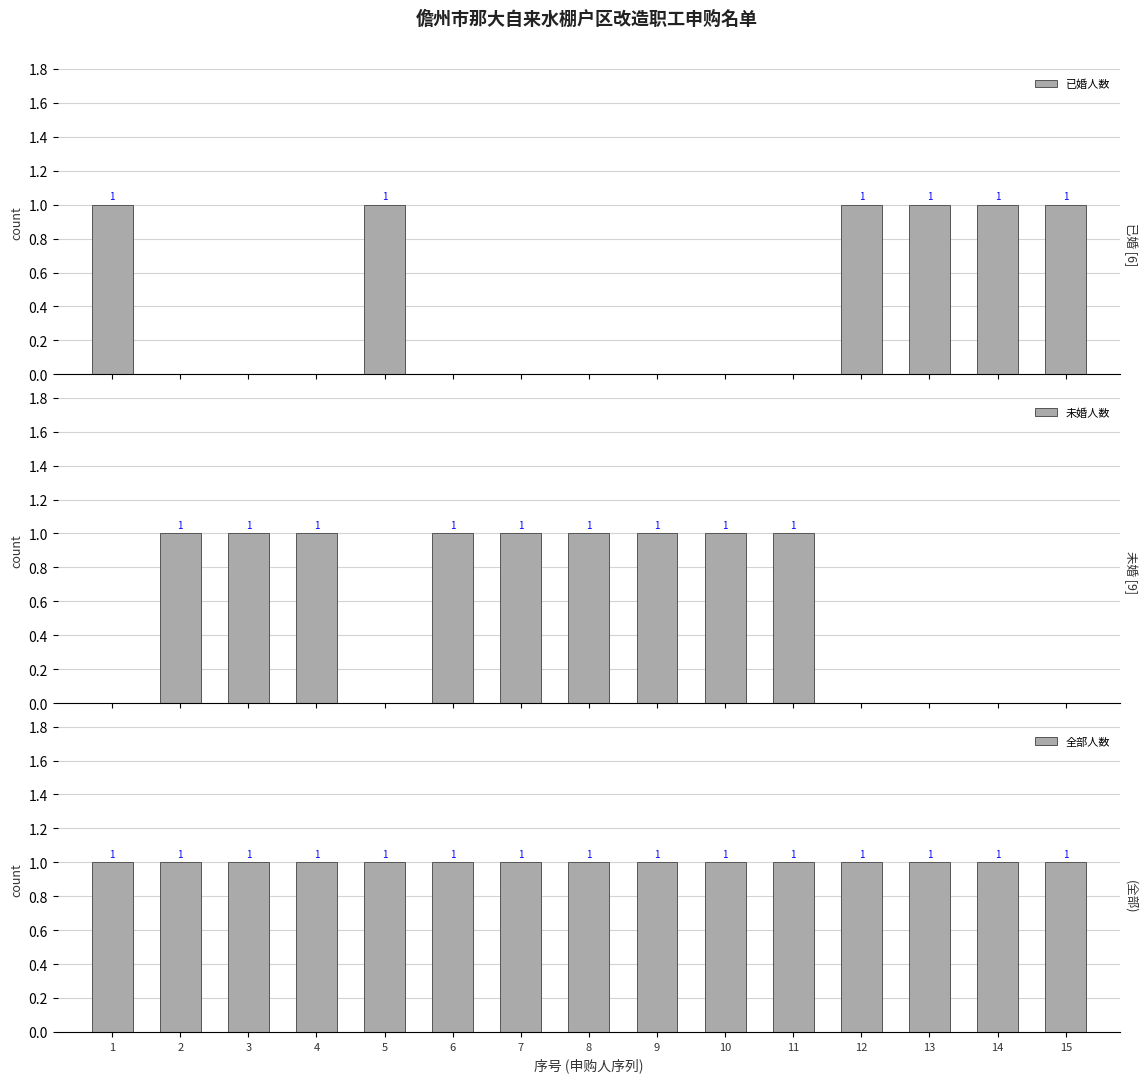

What is the greatest value displayed?

1